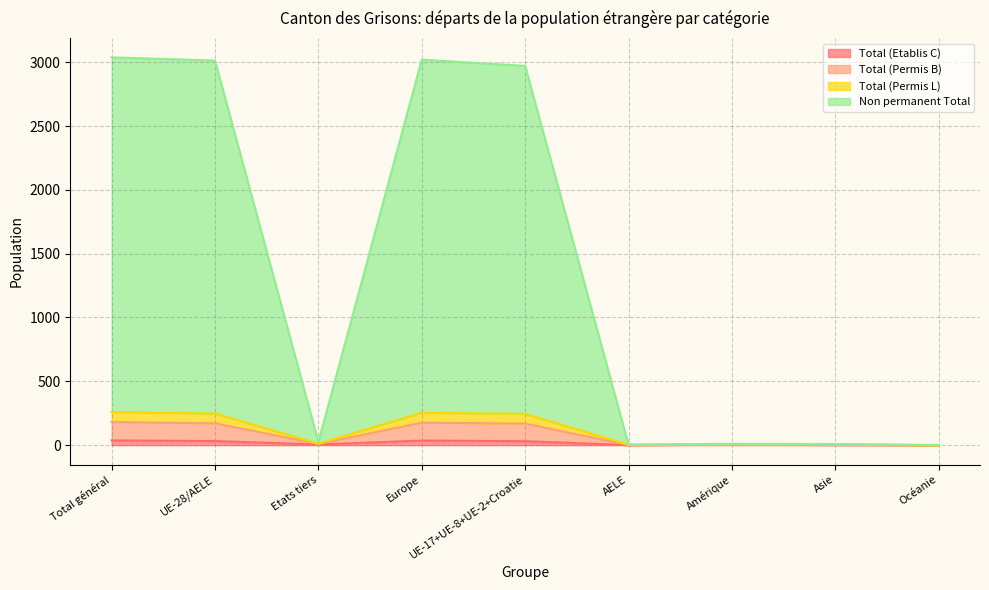

List the labels in order of Non permanent Total value, smallest first.

Océanie, AELE, Asie, Amérique, Etats tiers, UE-17+UE-8+UE-2+Croatie, UE-28/AELE, Europe, Total général